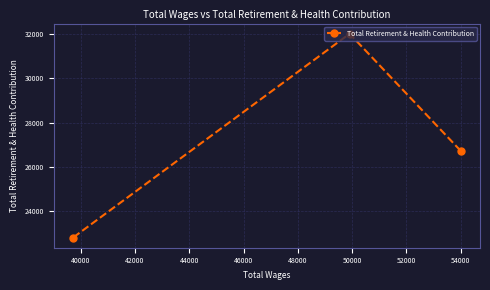

How many data points are above 26737?

1